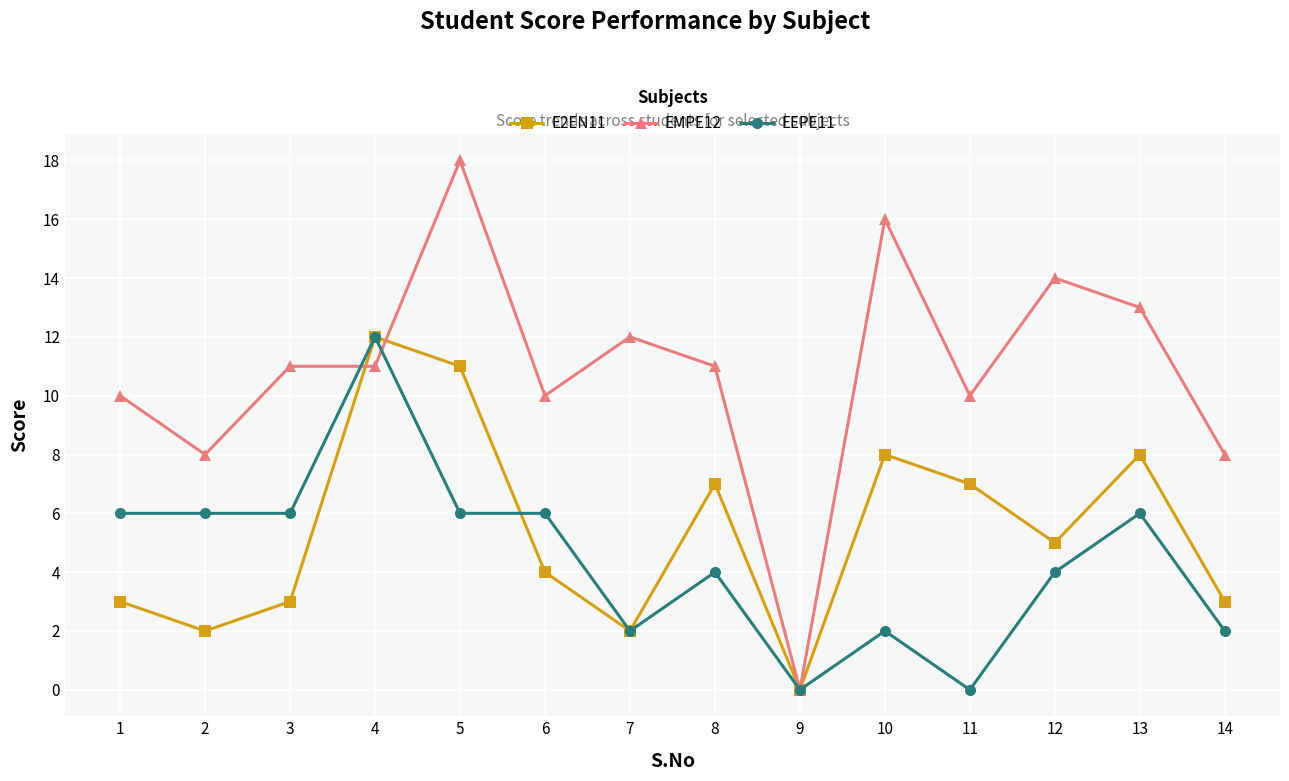

How many series are shown in this chart?

3